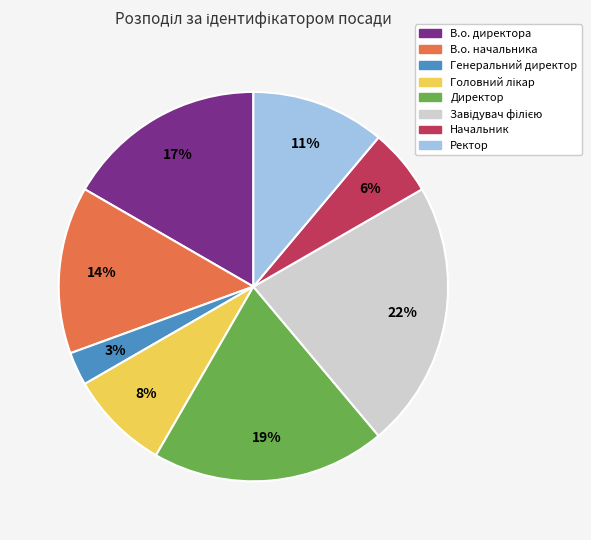

To the nearest percent, what percentage of the pie is В.о. начальника?

14%